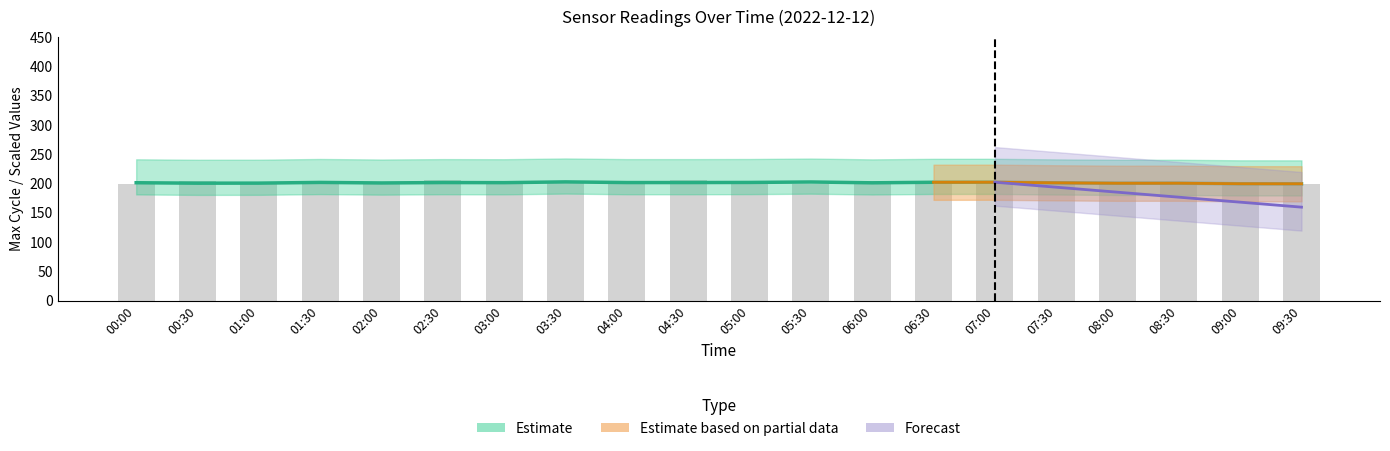

What is the value of the 10th bar from the left?

206.2